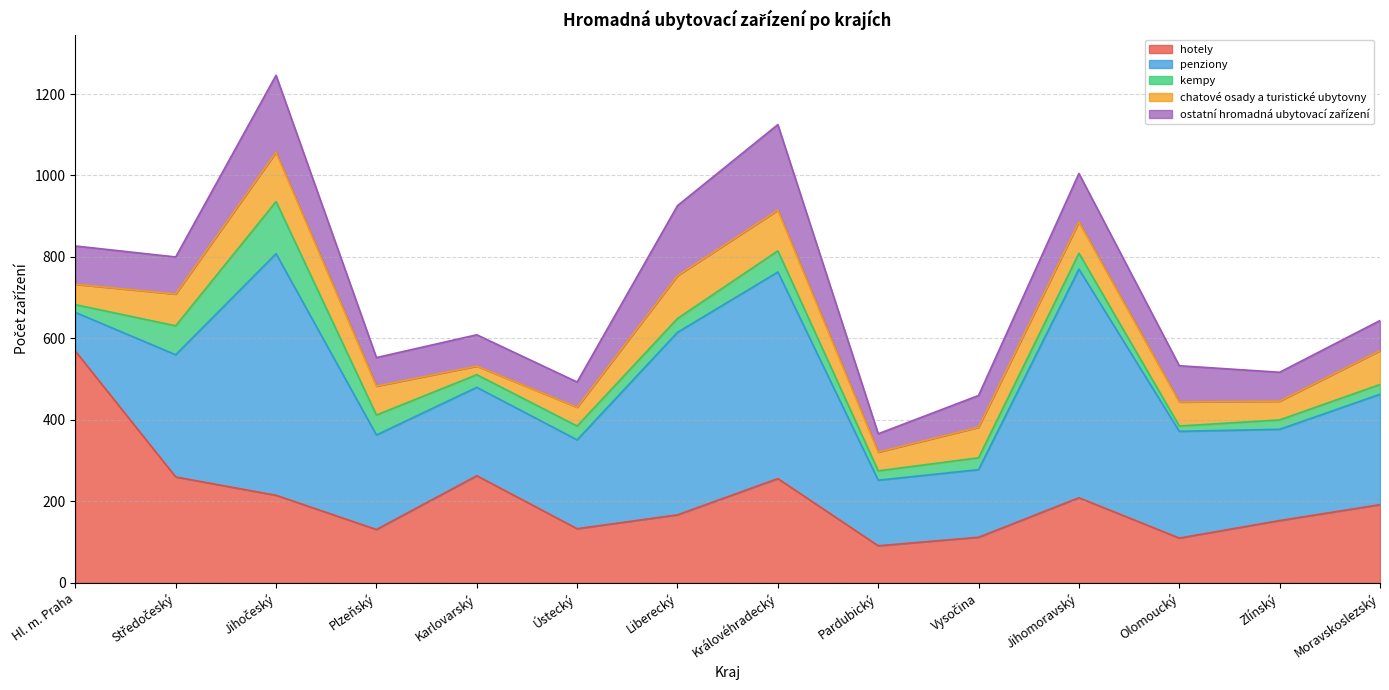

Reading left to right, transcribe all the data shown in this chart.

hotely: Hl. m. Praha=569	Středočeský=260	Jihočeský=215	Plzeňský=131	Karlovarský=263	Ústecký=133	Liberecký=167	Královéhradecký=256	Pardubický=91	Vysočina=112	Jihomoravský=209	Olomoucký=110	Zlínský=153	Moravskoslezský=192
penziony: Hl. m. Praha=95	Středočeský=300	Jihočeský=593	Plzeňský=232	Karlovarský=217	Ústecký=218	Liberecký=448	Královéhradecký=507	Pardubický=161	Vysočina=166	Jihomoravský=561	Olomoucký=262	Zlínský=224	Moravskoslezský=271
kempy: Hl. m. Praha=19	Středočeský=71	Jihočeský=128	Plzeňský=49	Karlovarský=31	Ústecký=34	Liberecký=34	Královéhradecký=52	Pardubický=23	Vysočina=29	Jihomoravský=39	Olomoucký=13	Zlínský=23	Moravskoslezský=24
chatové osady a turistické ubytovny: Hl. m. Praha=50	Středočeský=78	Jihočeský=121	Plzeňský=71	Karlovarský=21	Ústecký=46	Liberecký=105	Královéhradecký=100	Pardubický=46	Vysočina=75	Jihomoravský=77	Olomoucký=59	Zlínský=46	Moravskoslezský=83
ostatní hromadná ubytovací zařízení: Hl. m. Praha=94	Středočeský=91	Jihočeský=189	Plzeňský=70	Karlovarský=77	Ústecký=62	Liberecký=172	Královéhradecký=210	Pardubický=45	Vysočina=78	Jihomoravský=119	Olomoucký=89	Zlínský=71	Moravskoslezský=74